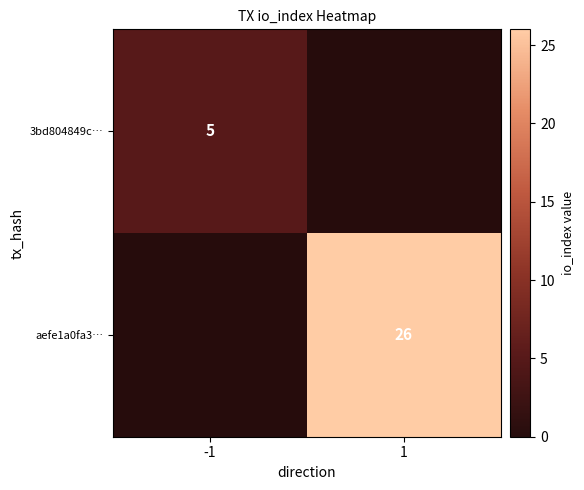

Which label corresponds to the largest value in the chart?

1